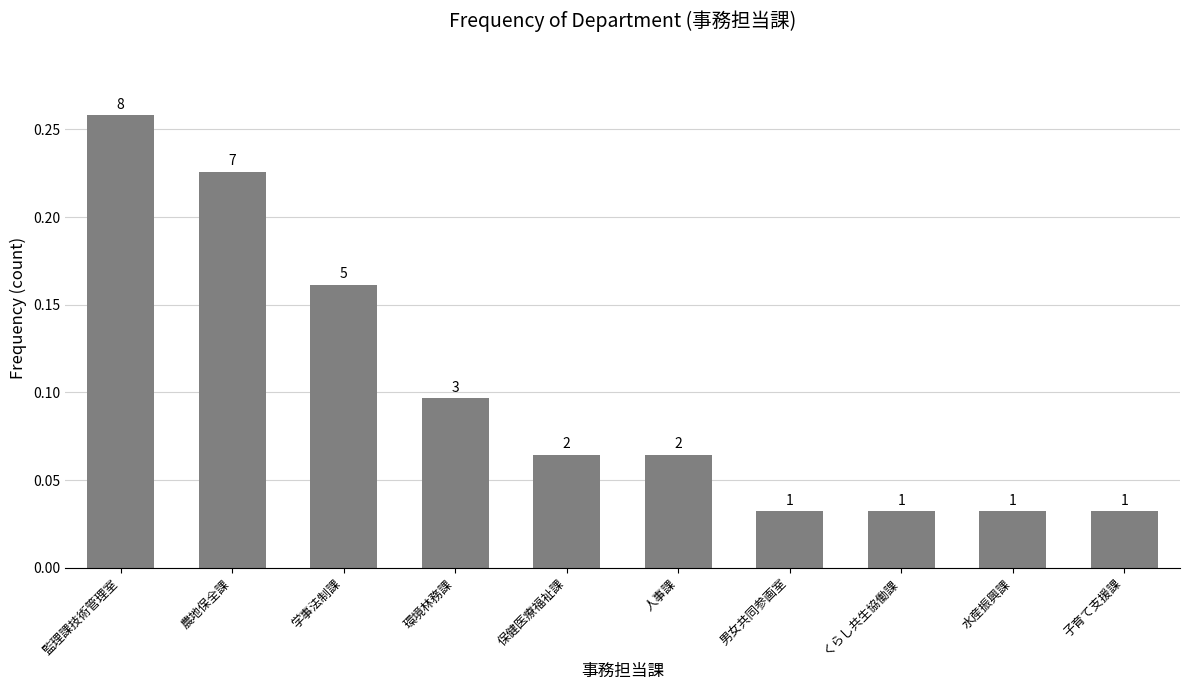

Does the chart contain any negative values?

No